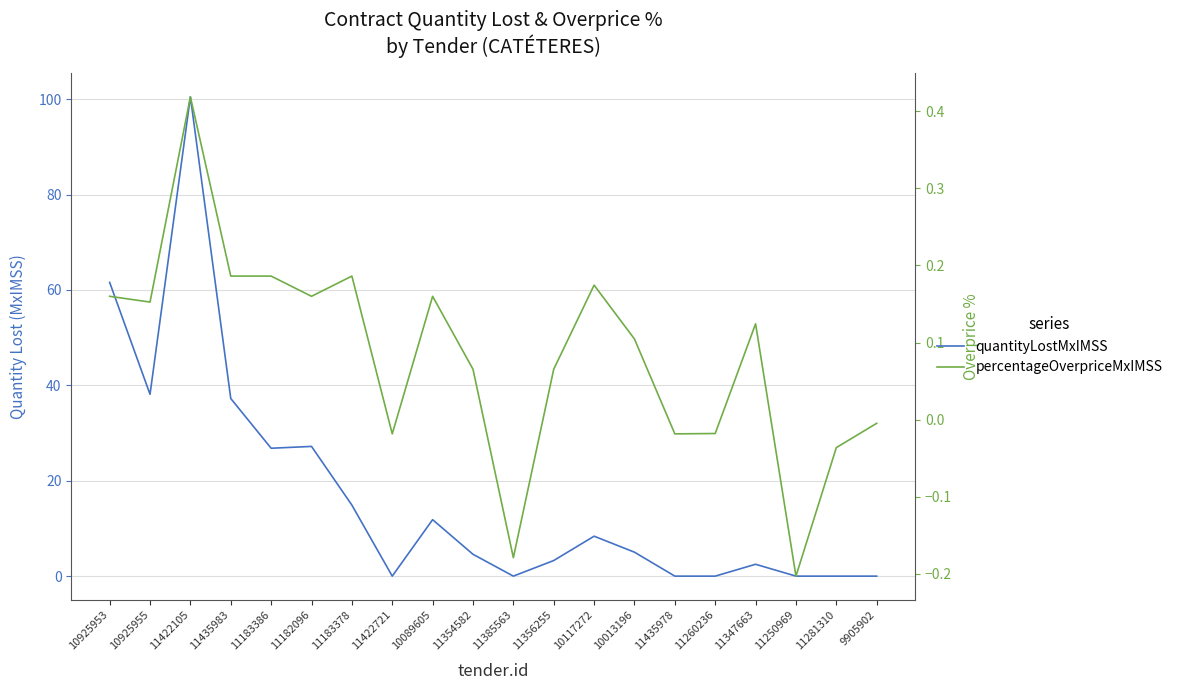

How many values in contracts.items.unit.value.quantityLostMxIMSS are above zero?

13